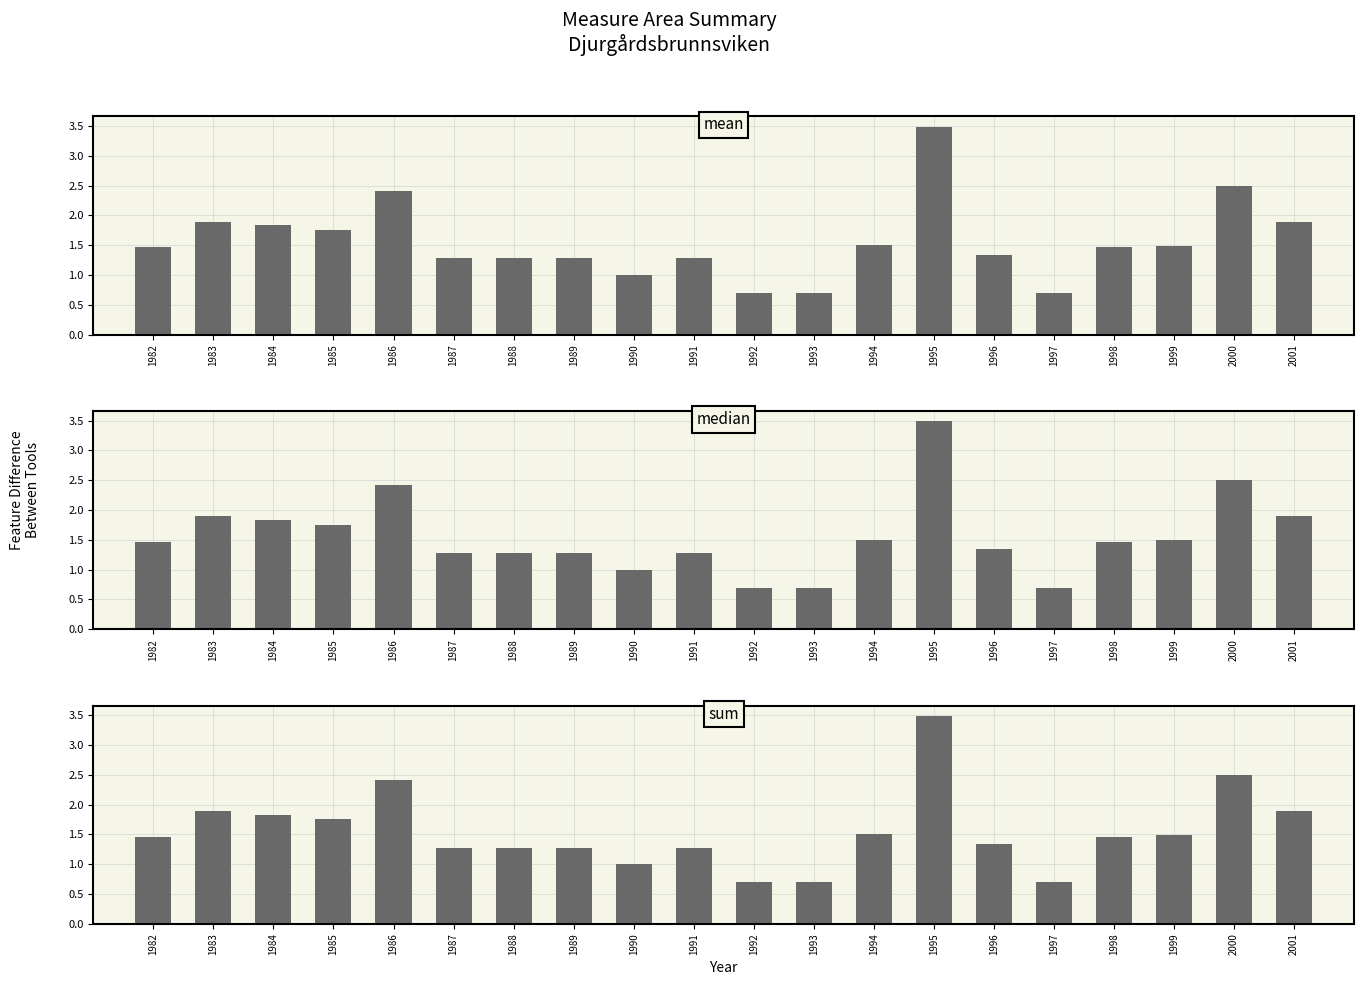

List the series in order of their peak value, highest first.

mean, median, sum